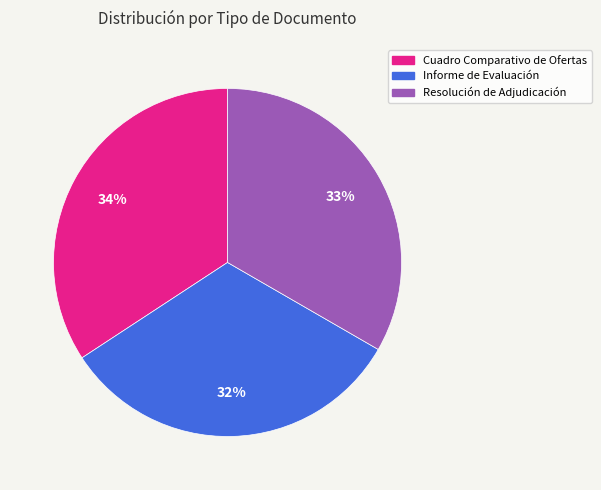

Is there a majority slice in this chart?

No